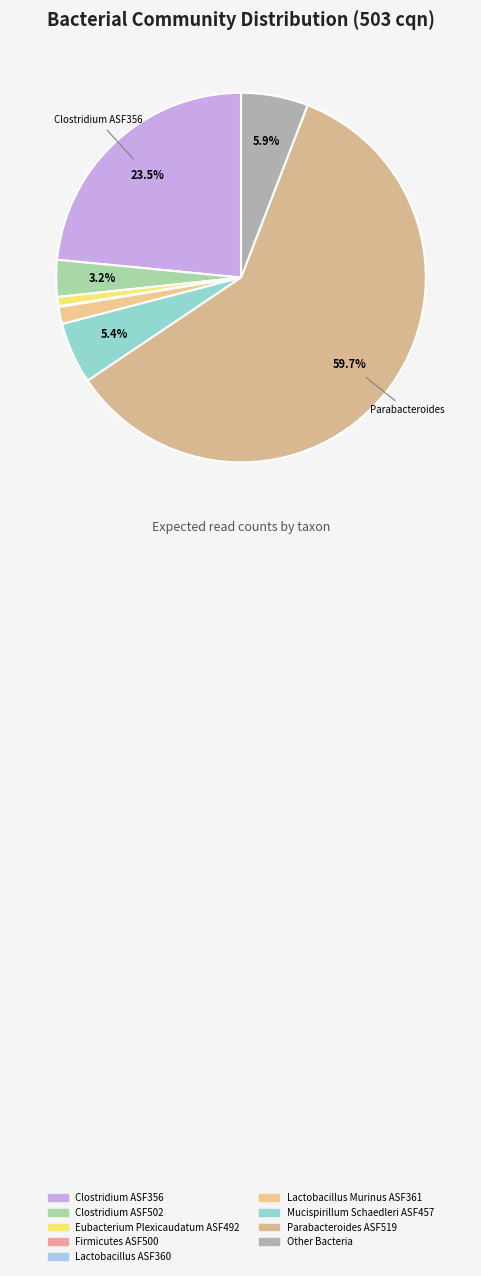

Count the number of slices in the pie.

9